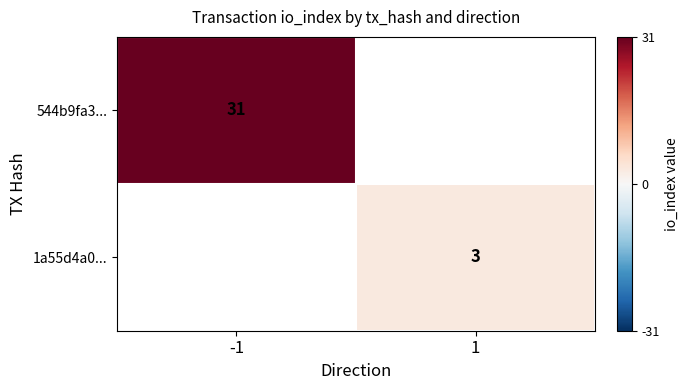

True or false: 544b9fa3... has a value of 44 at -1.

False